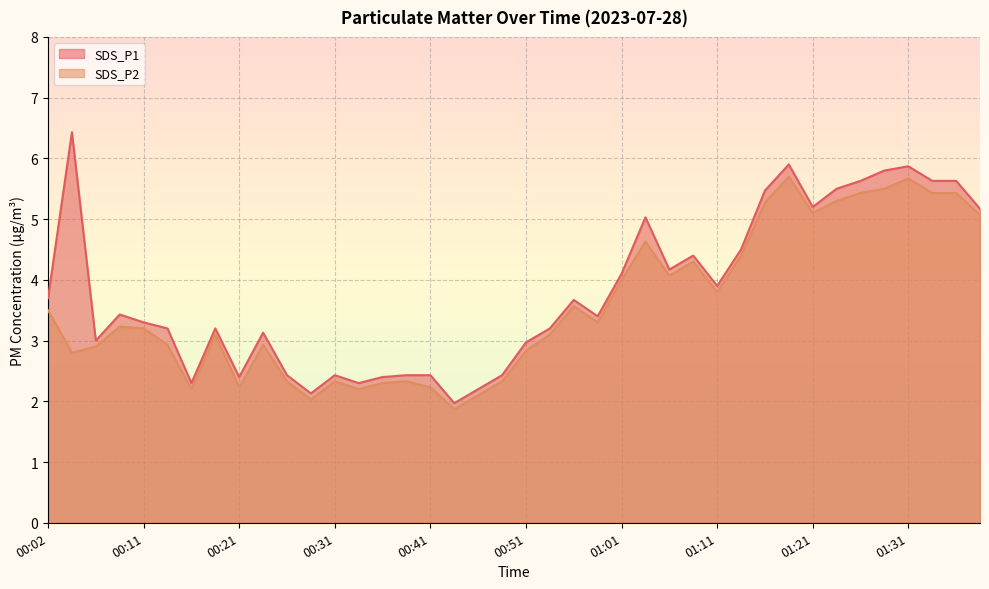

What is the difference between the second highest and second lowest values in the SDS_P2 series?

3.6